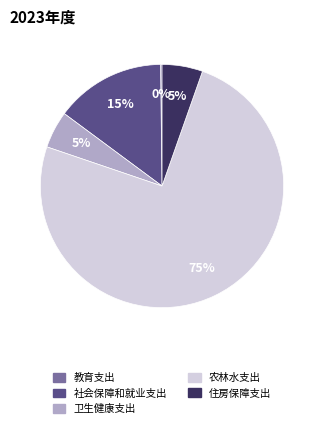

To the nearest percent, what is the difference between the largest and smallest slice percentages?

75%